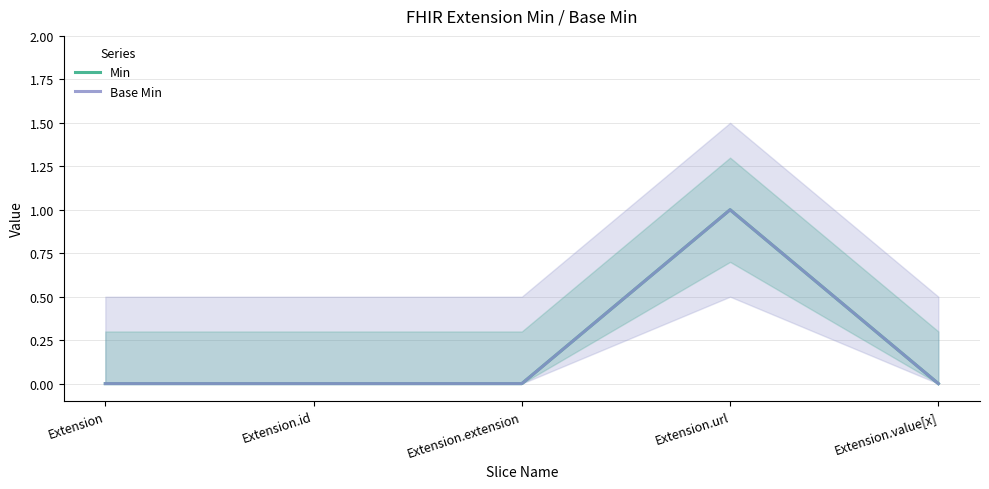

The value of Base Min at Extension.id is 0. True or false?

True